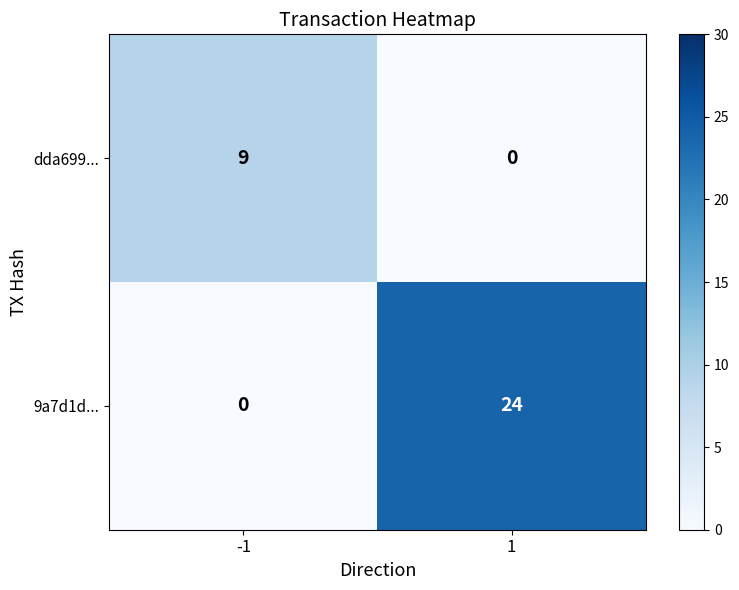

Is it true that 9a7d1d... equals 0 at -1?

True